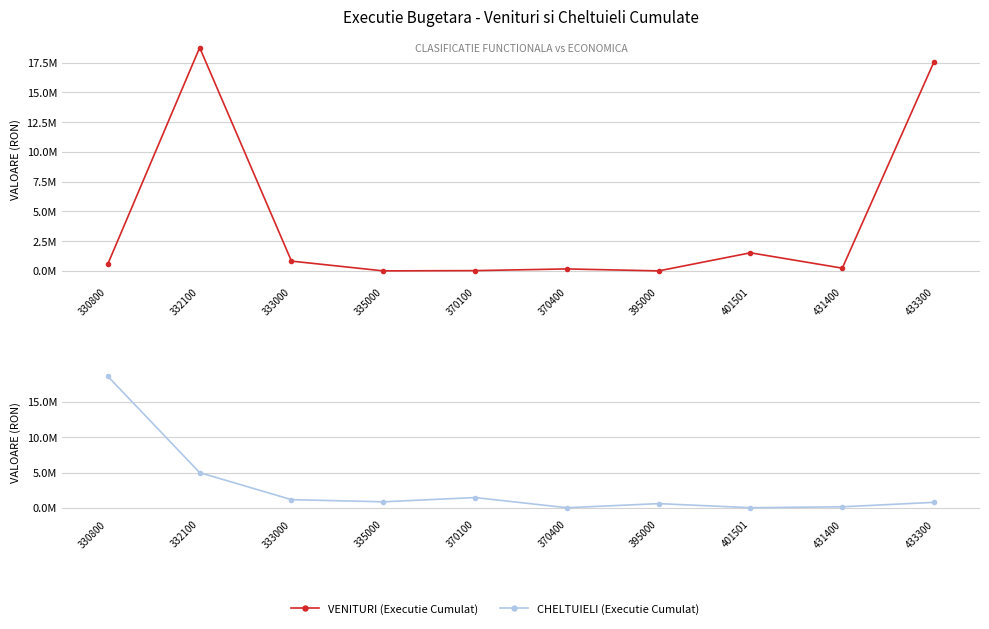

What is the value of the VENITURI (Executie Cumulat) point at the 4th from the left?

3690.0